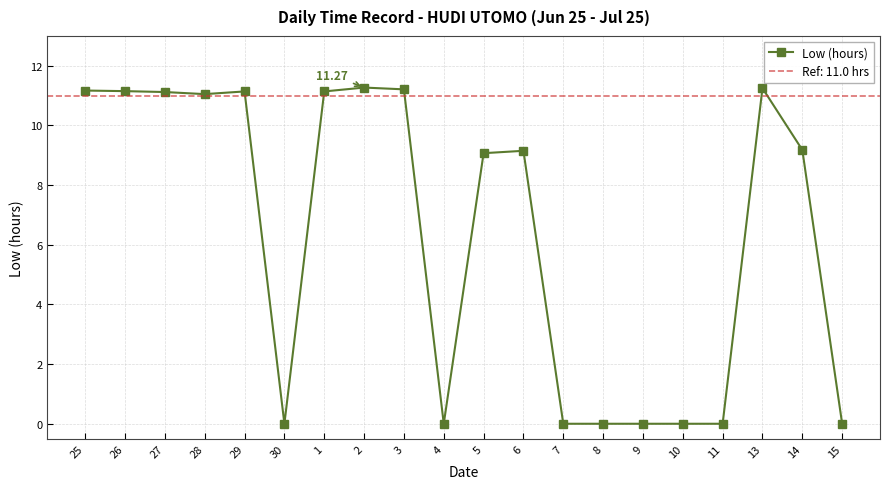

How many series are shown in this chart?

1